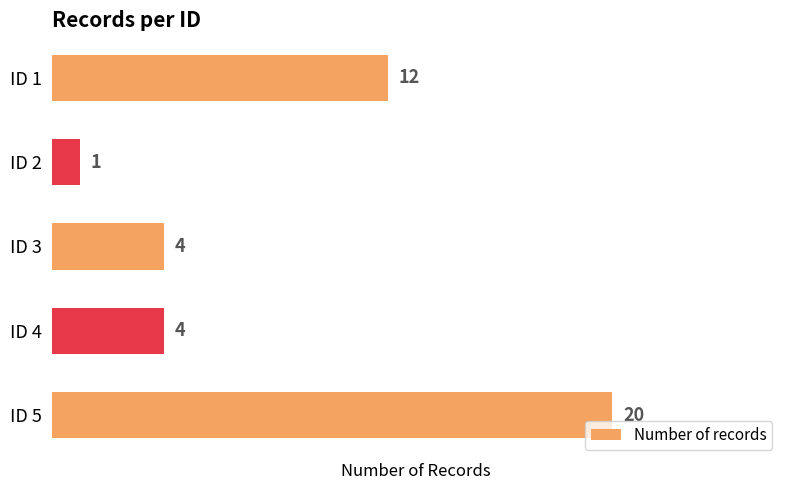

True or false: the data shows 2 at ID 2.

False